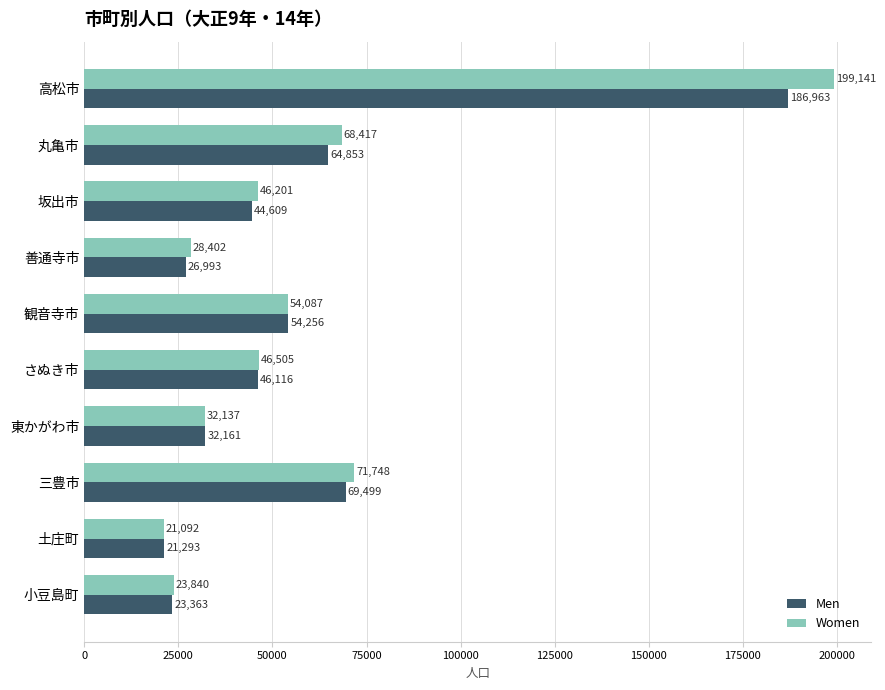

Which category has the lowest value in the Men series?

土庄町